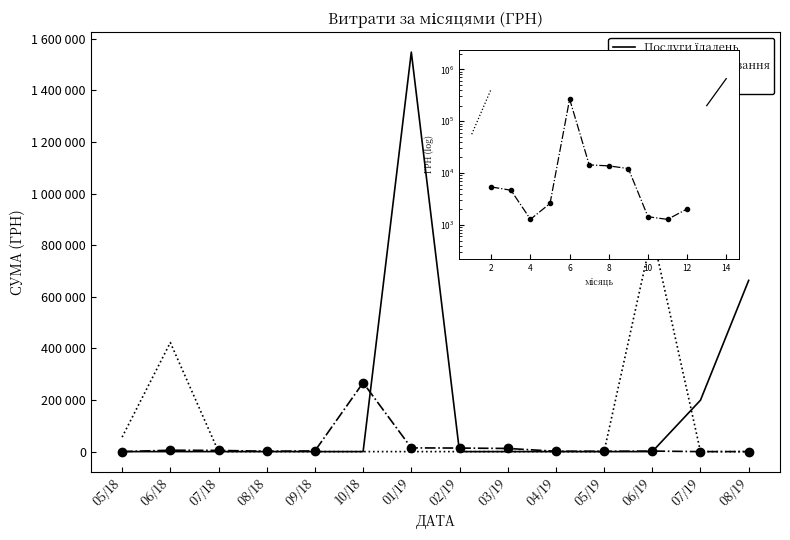

Where is the first local maximum for Інші послуги?

6